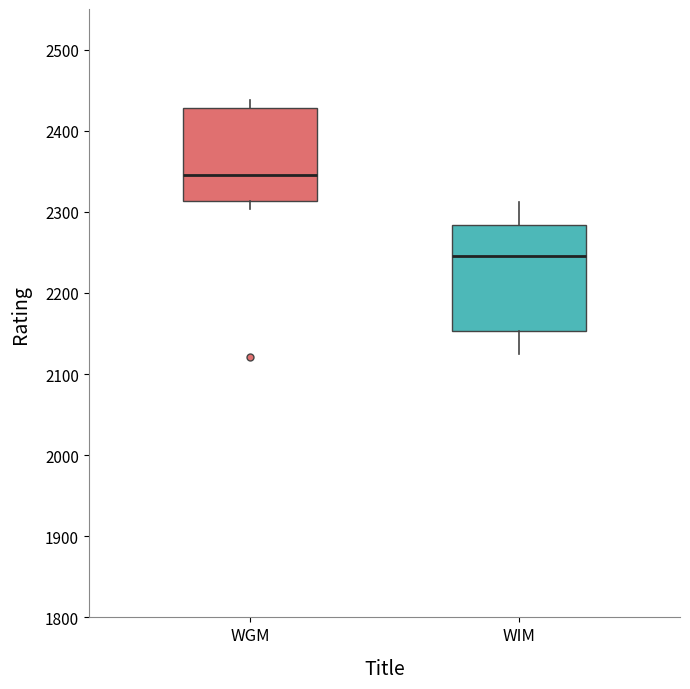

Which box's median line is the lowest?

WIM